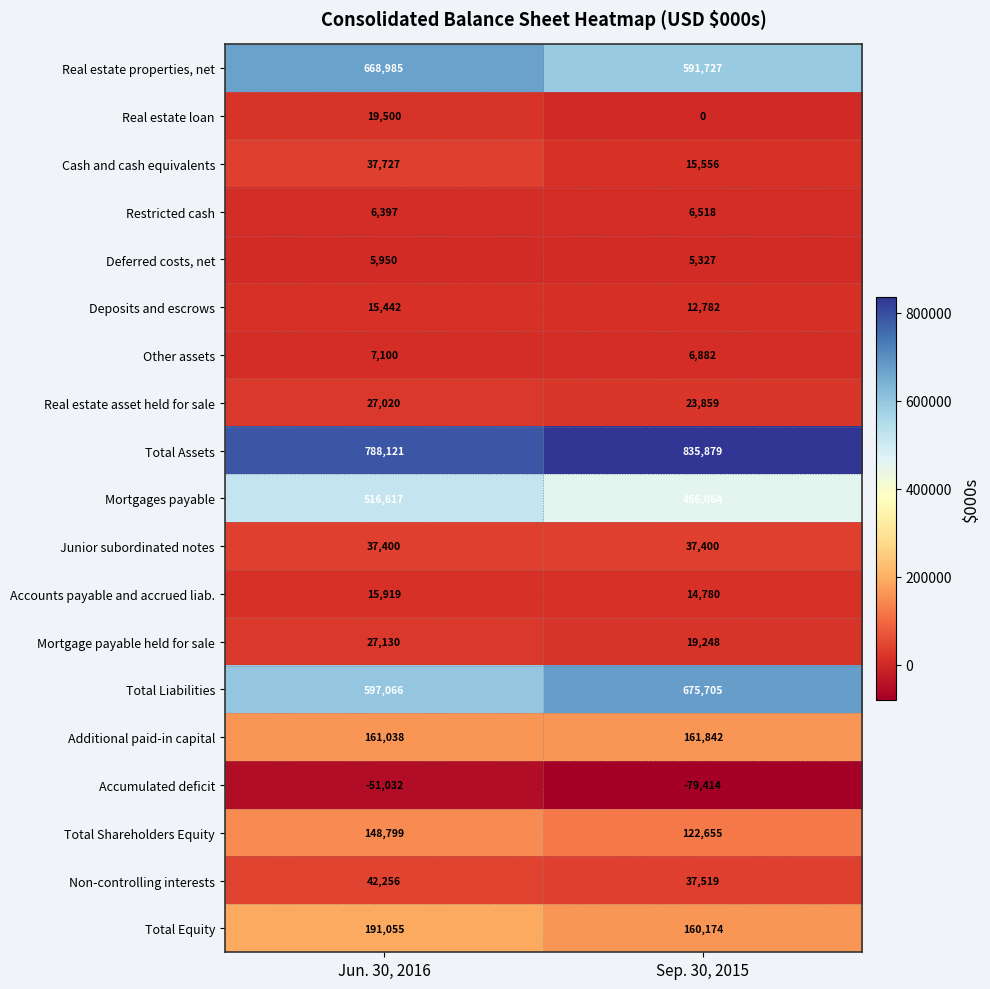

What is the minimum value shown in the chart?

-79414